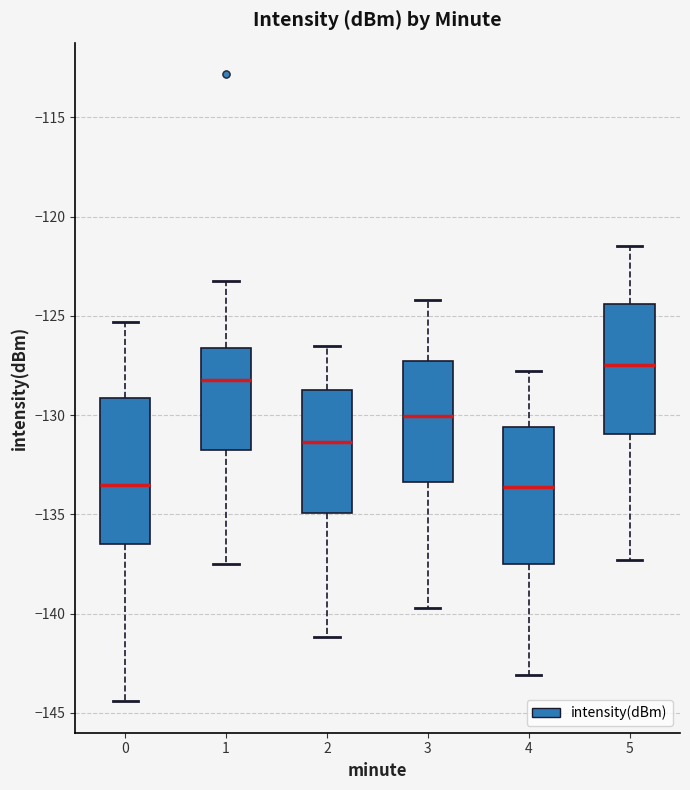

Where is the upper edge of the box at x = 2 on the y-axis? The values are not printed on the chart, so give them approximately, as read against the axis.

-128.5